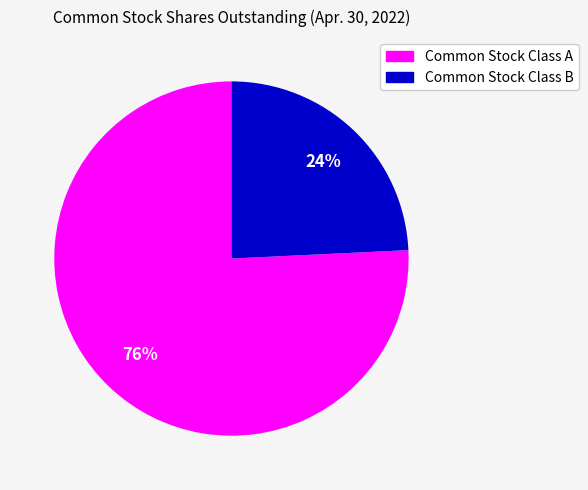

To the nearest percent, what portion does Common Stock Class A represent?

76%